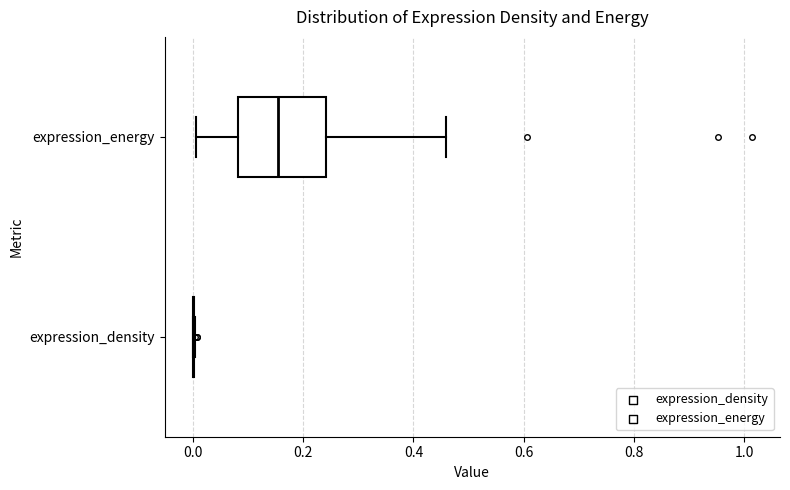

Reading bottom to top, read every box against the x-axis: the position of its median line, the range the box covers, and the ends of its whiskers. The values are not printed on the chart, so give them approximately, as read against the axis.

expression_density: box collapsed to a line at 0.00, whiskers 0.00 to 0.00
expression_energy: median 0.16, box 0.08 to 0.24, whiskers 0.00 to 0.46